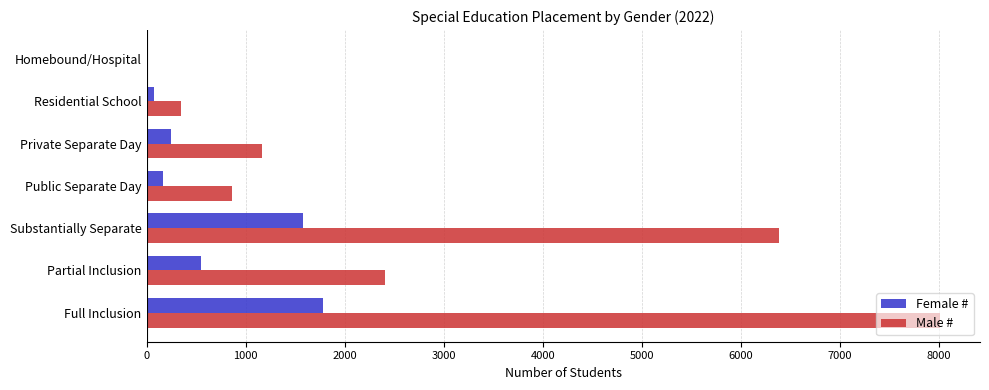

The Male # series shows 12182 at Full Inclusion. True or false?

False